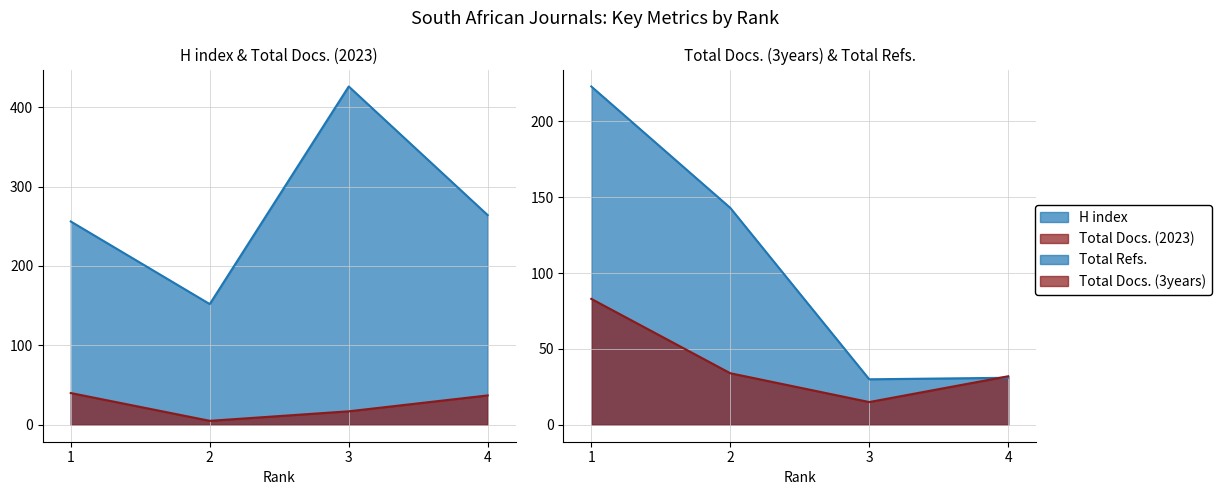

What is the difference between the maximum and minimum values in the H index series?

274